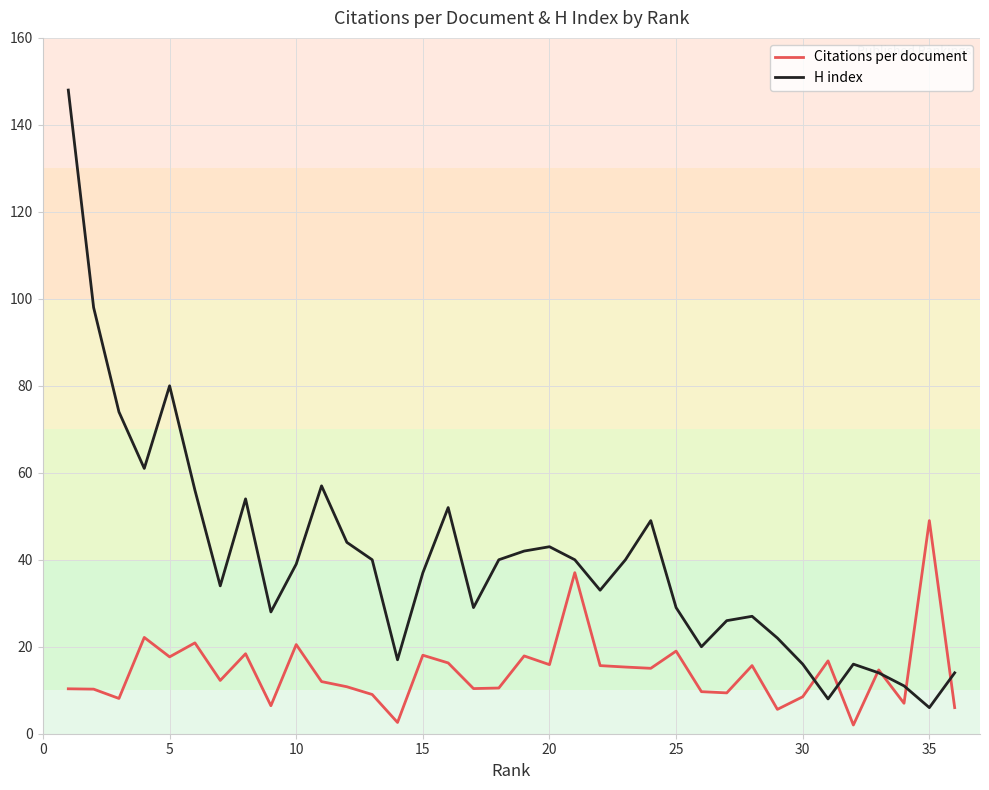

List the series in order of their overall mean, highest first.

H index, Citations per document